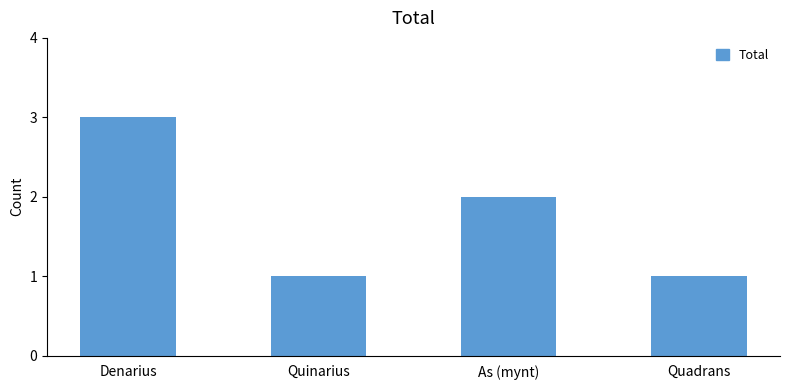

Approximately how many times larger is the value at Denarius compared to Quadrans?

3.0